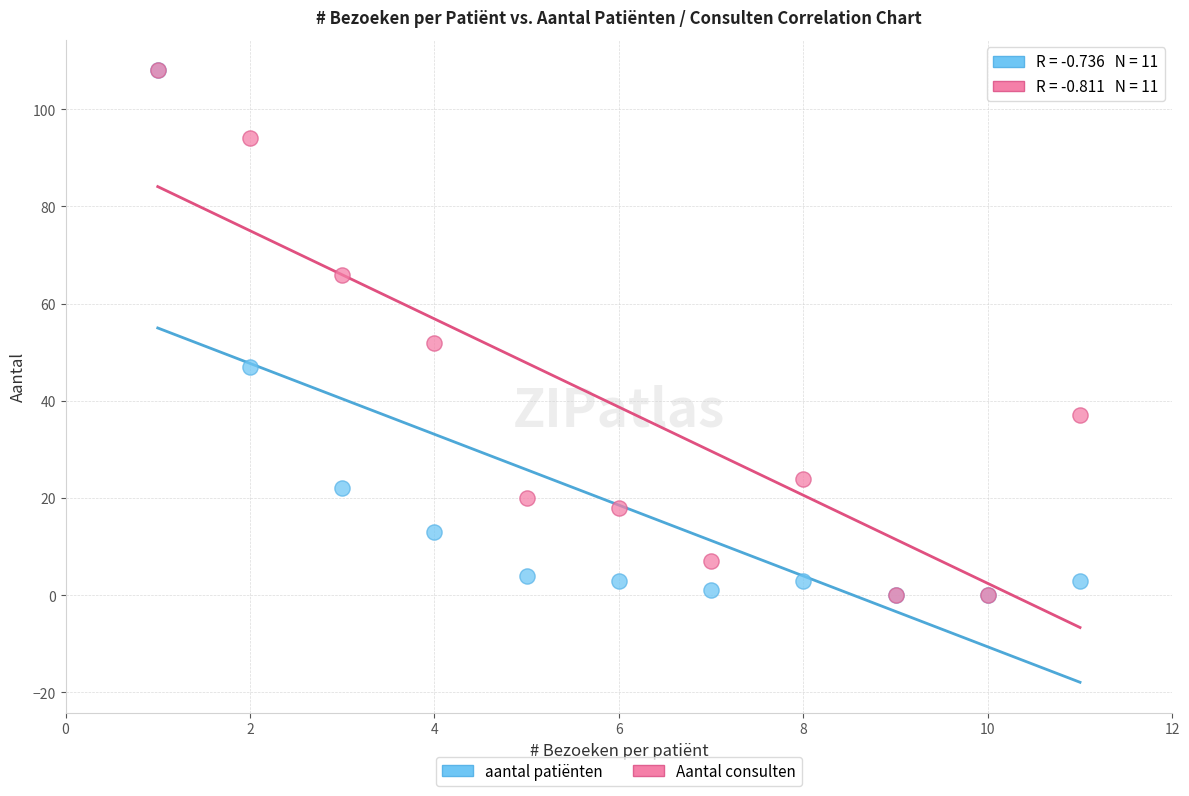

In the Aantal consulten series, what Y value is closest to 54?

52